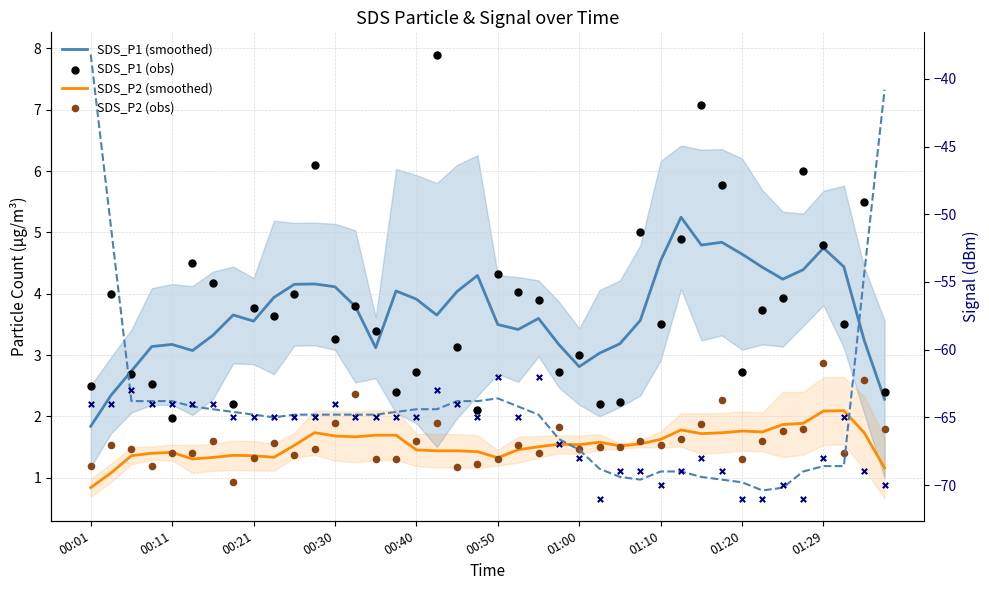

Which series has the largest total across all categories?

SDS_P1 (obs)